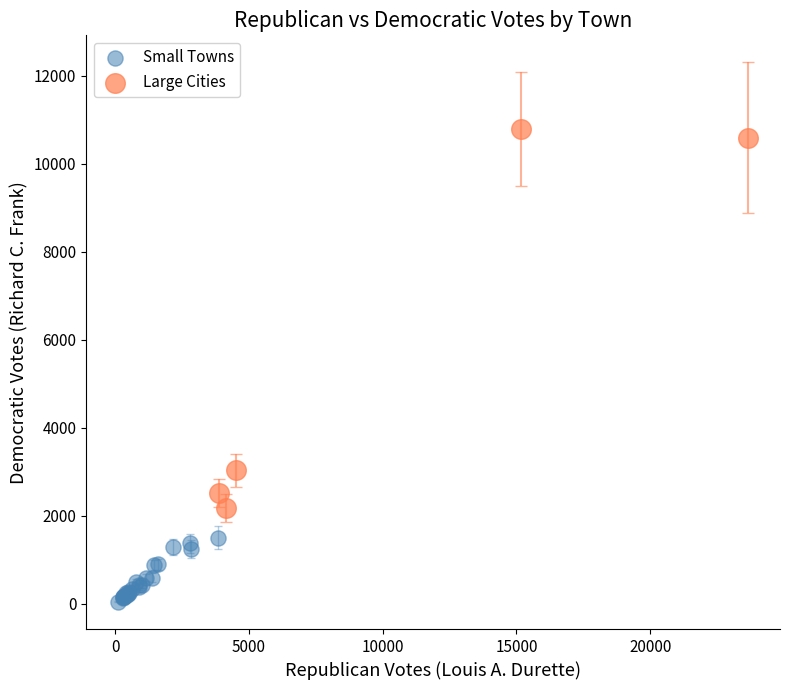

Which series has the largest Y range (max minus min)?

Large Cities